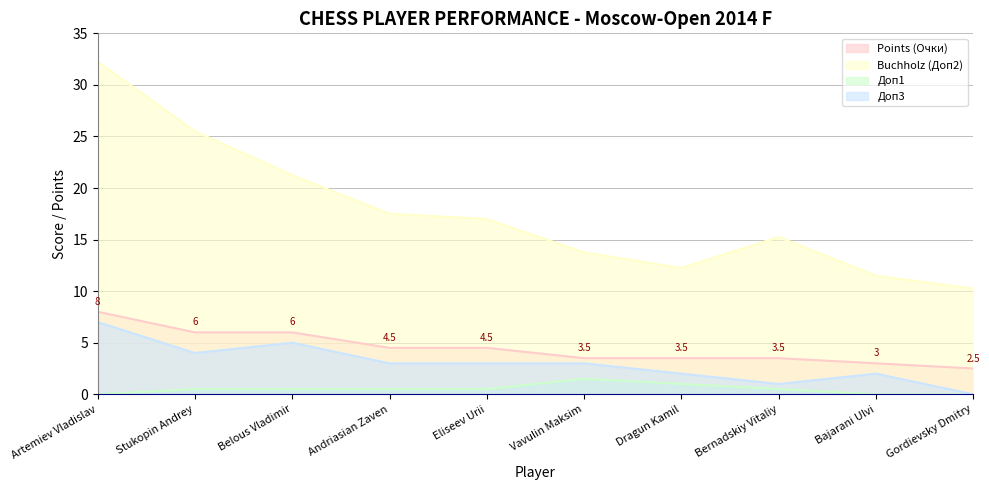

Is the value of Доп3 at Vavulin Maksim greater than the value of Points (Очки) at Dragun Kamil?

No